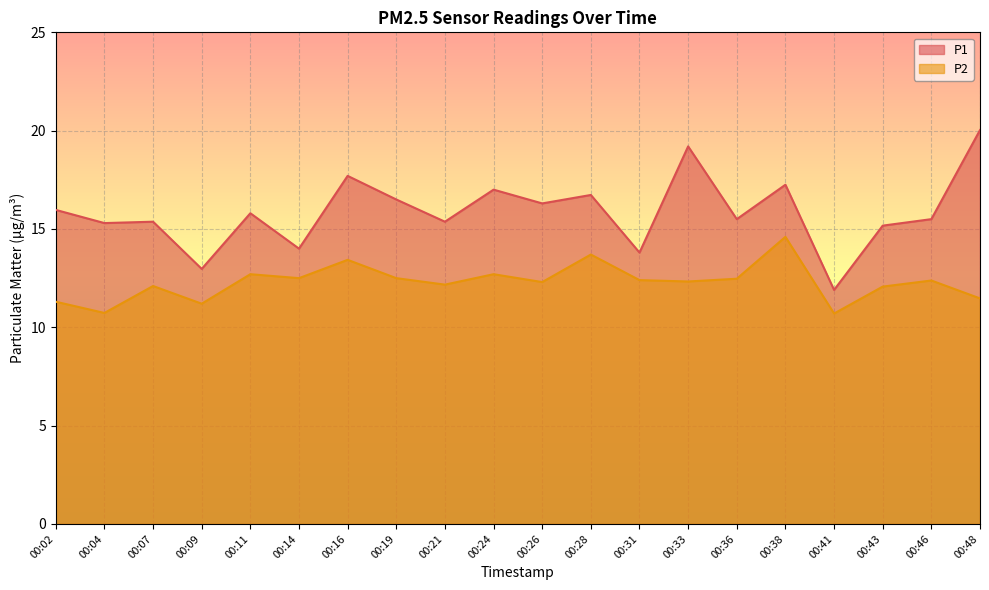

Which series changed the most between 00:14 and 00:33?

P1